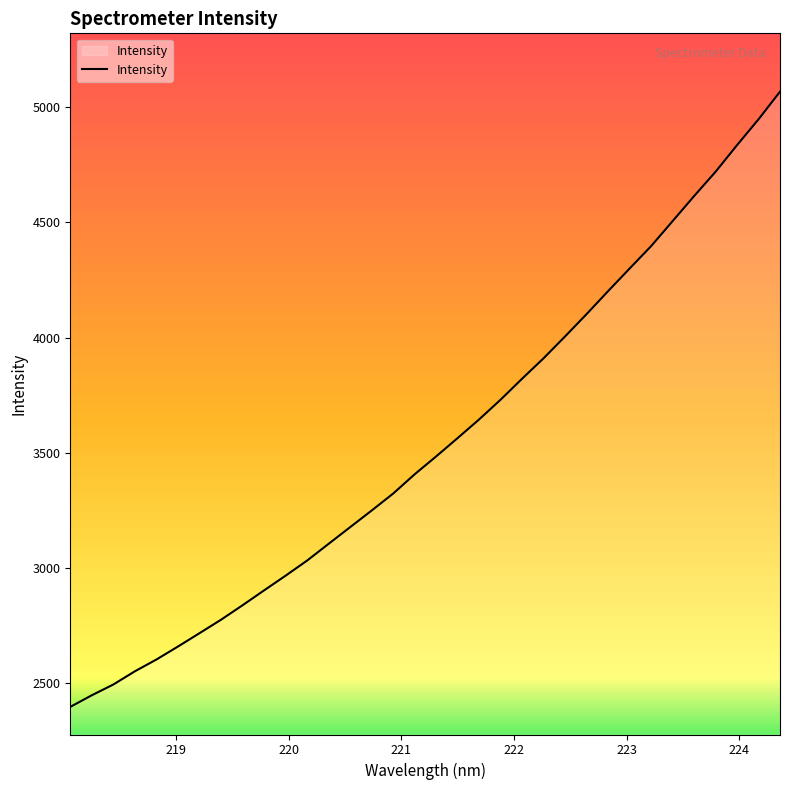

What is the average value?

3543.9